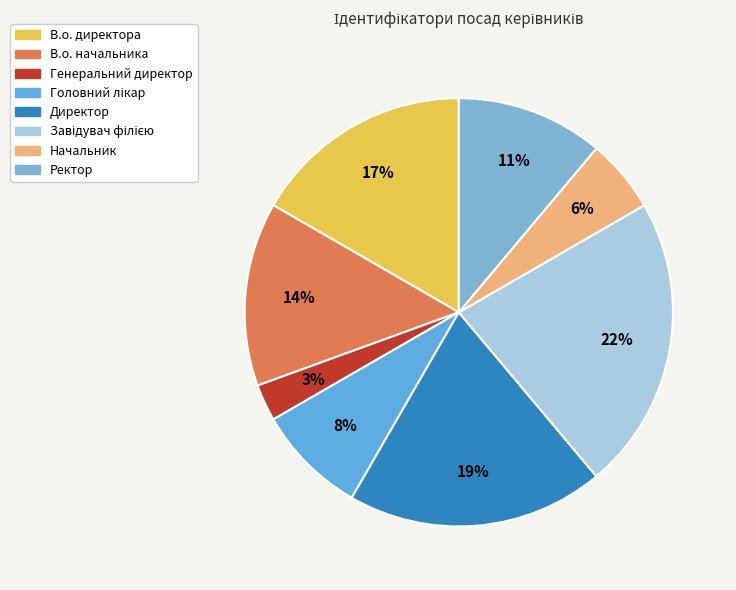

To the nearest percent, what is the difference between the В.о. начальника and Генеральний директор slice percentages?

11%